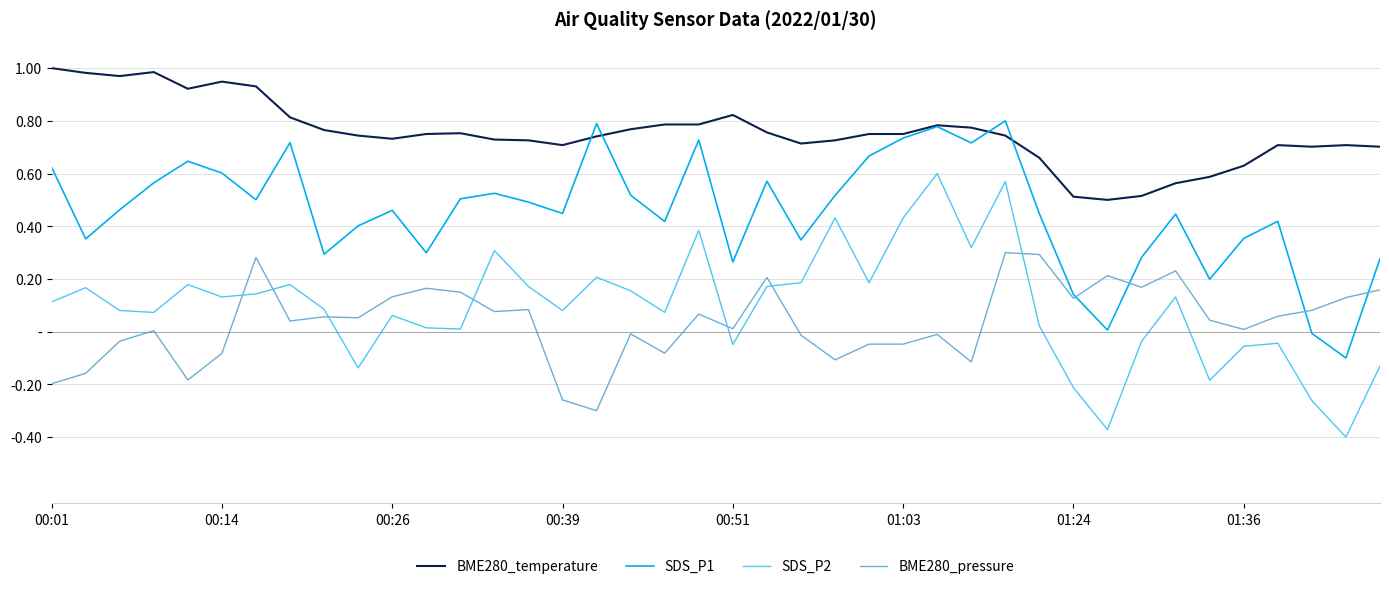

What are all the series names shown in the legend?

BME280_temperature, SDS_P1, SDS_P2, BME280_pressure